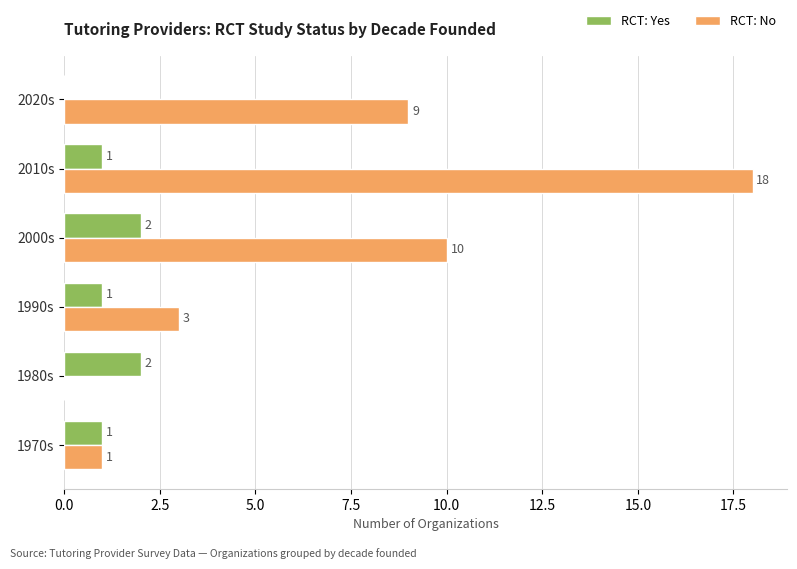

What is the greatest value displayed?

18